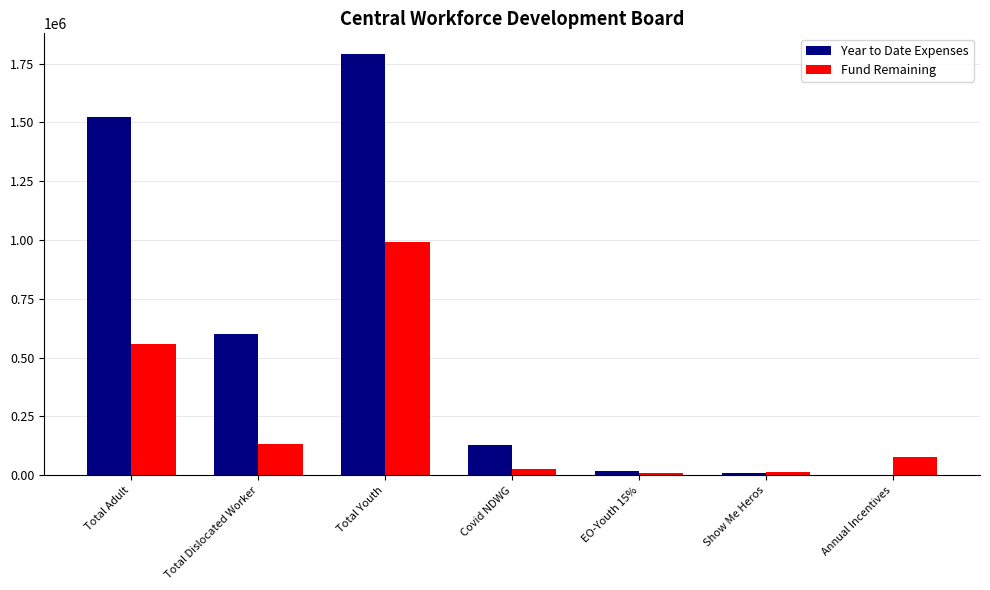

How many groups of bars are there?

7